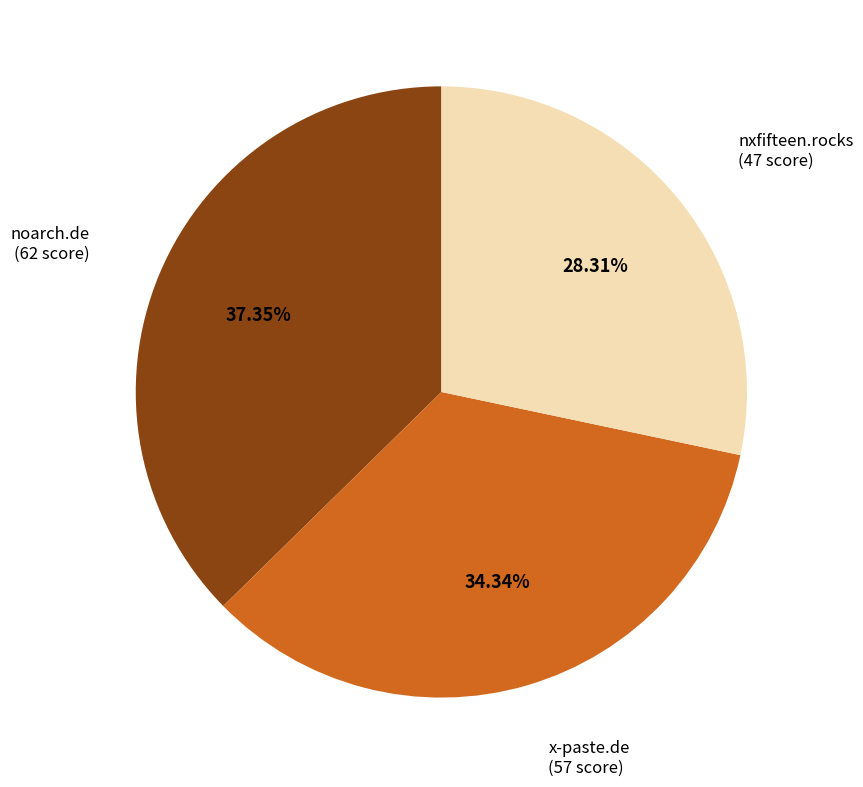

To the nearest percent, what portion does x-paste.de represent?

34%